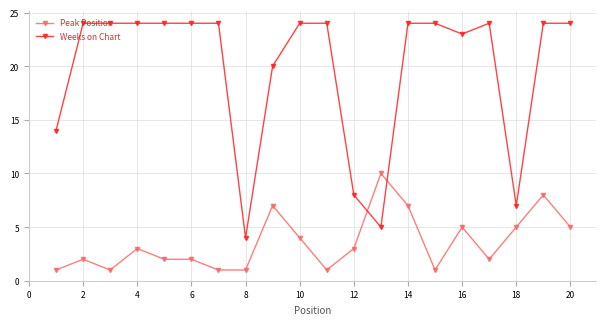

Which series has the largest total across all categories?

Weeks on Chart